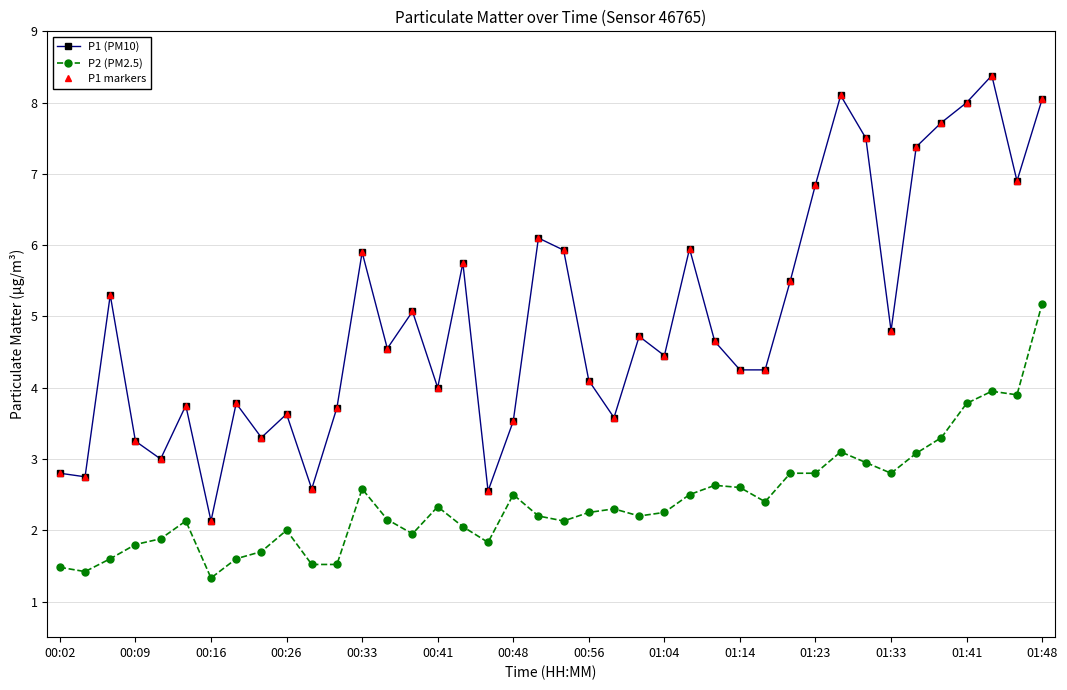

What is the smallest value displayed?

1.3